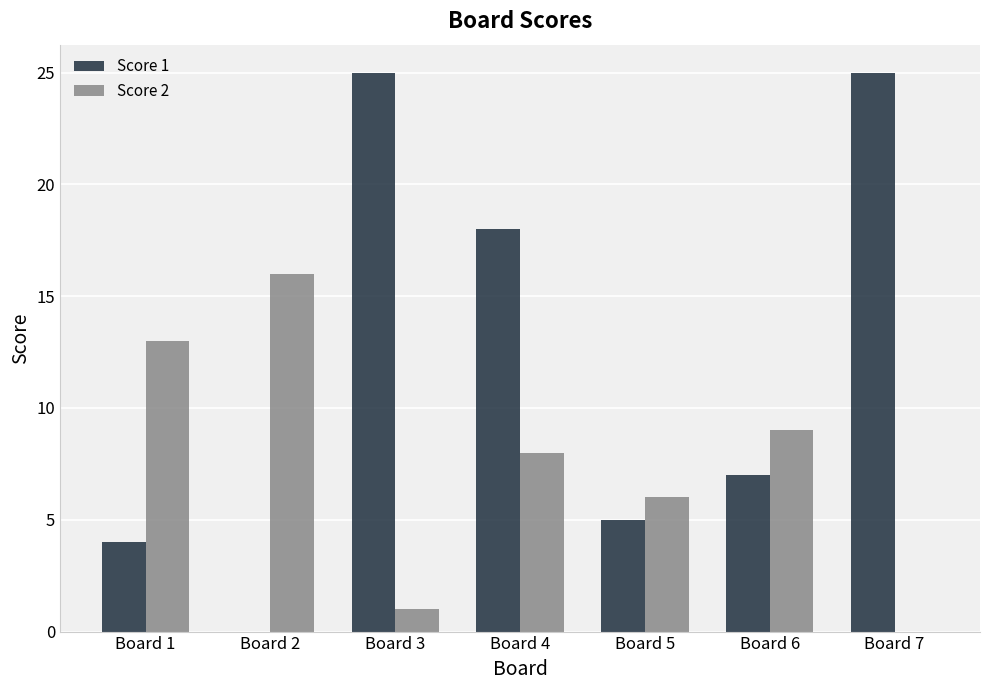

The value of Score 2 at Board 7 is 8. True or false?

False